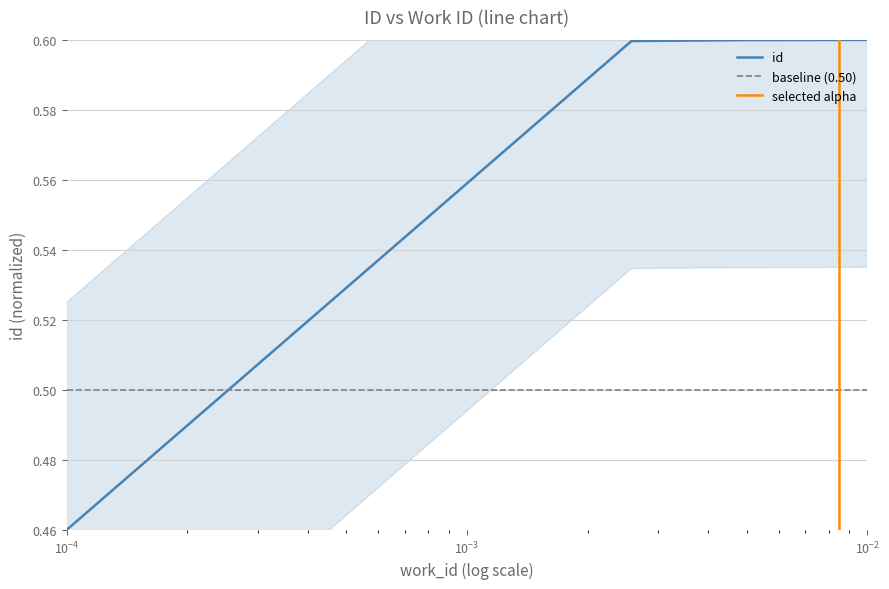

How many lines are shown in the chart?

1